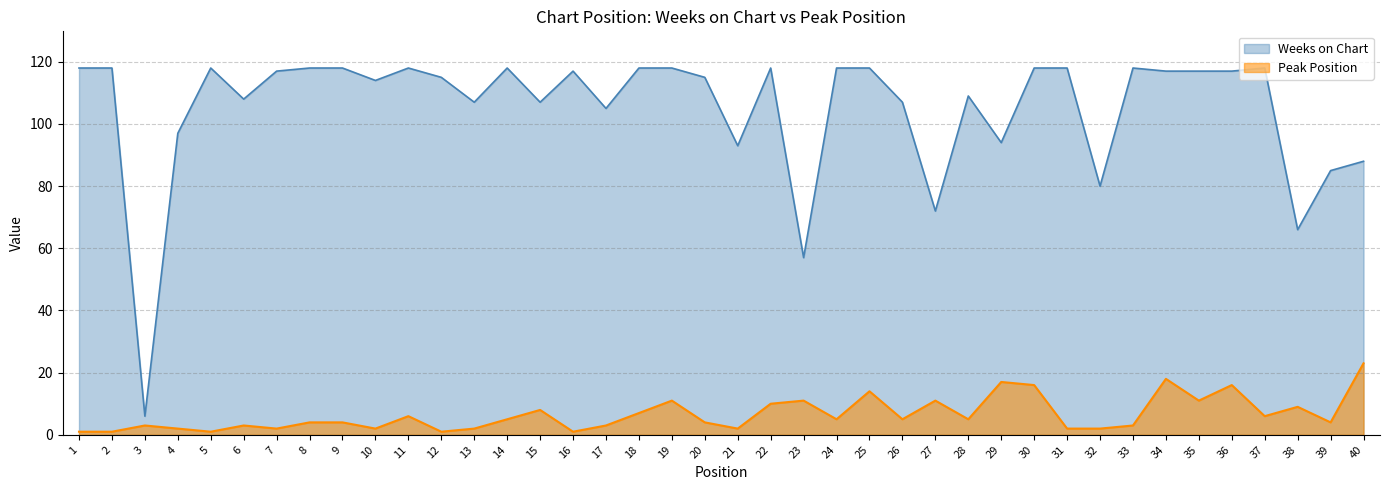

What is the difference between the Peak Position values at 7 and 18?

5